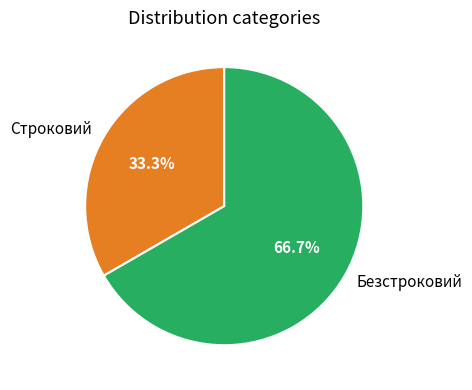

What is the ratio of the value at Строковий to the value at Безстроковий?

0.5